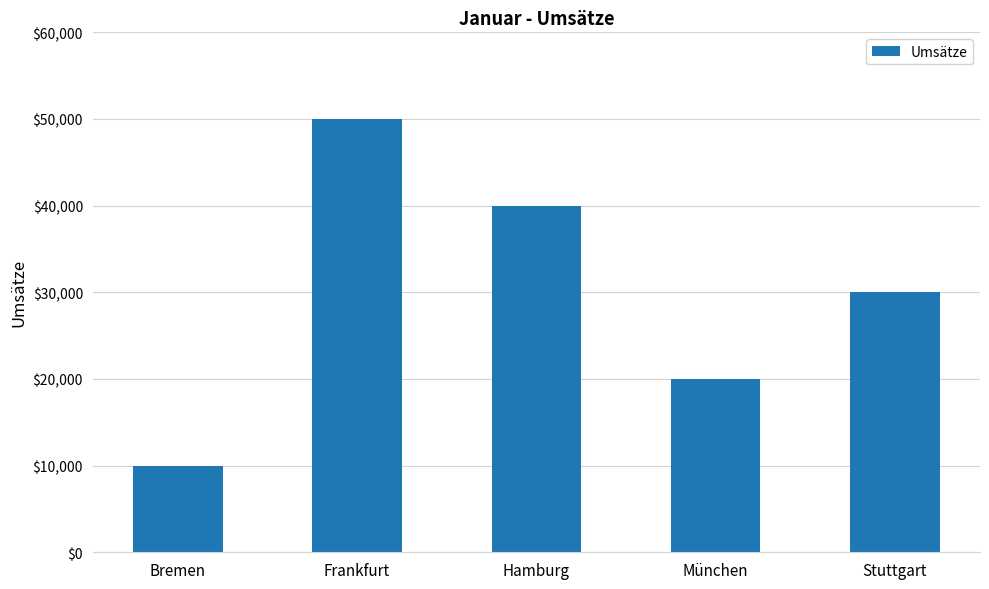

How many bars are there in total?

5